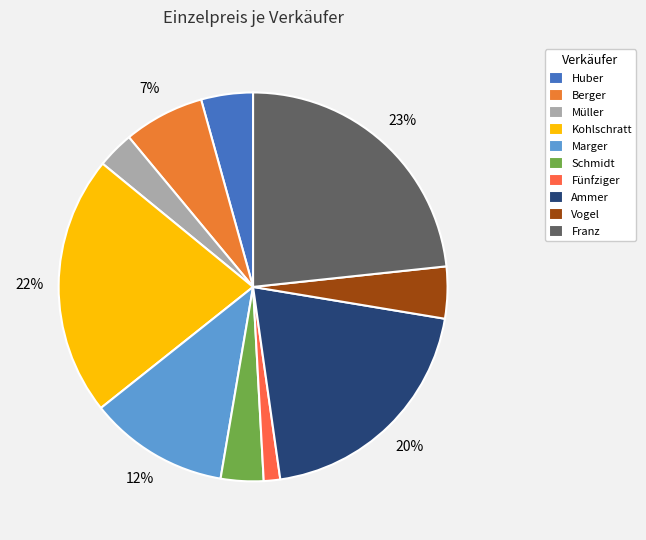

Count the number of slices in the pie.

10